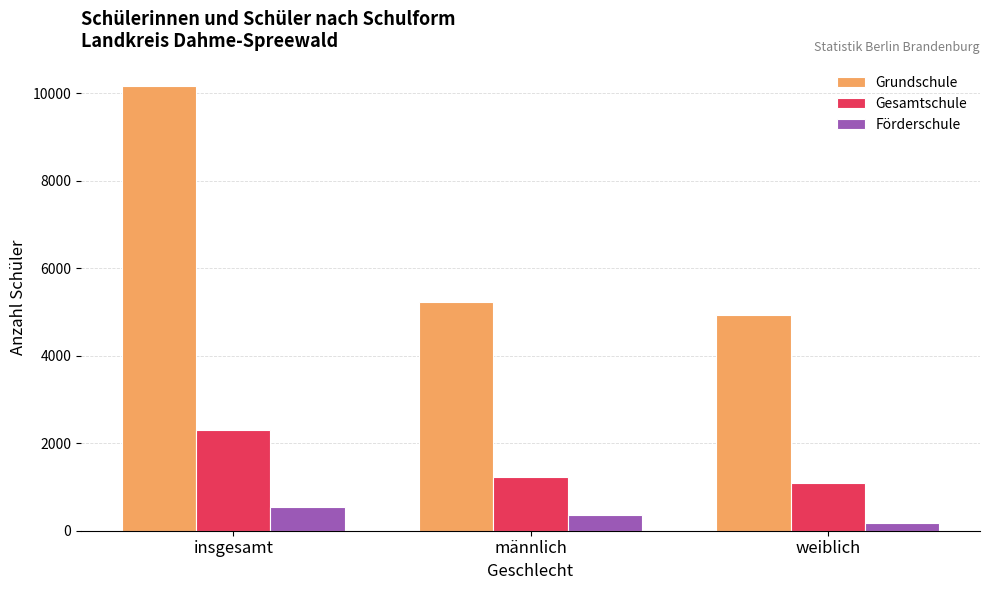

How many bars are there in each group?

3